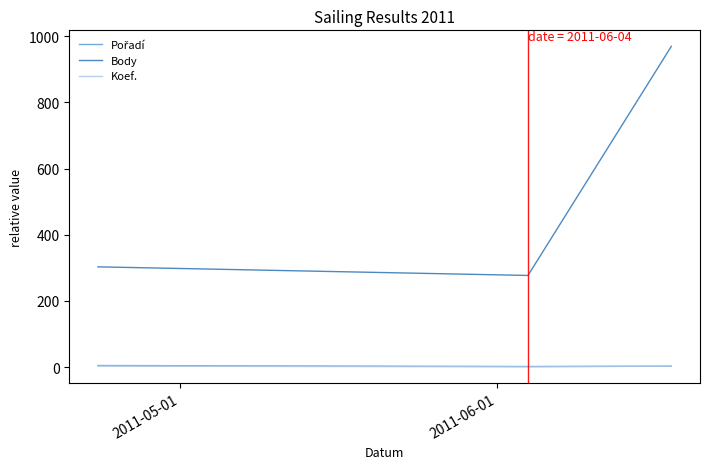

What is the greatest value displayed?

969